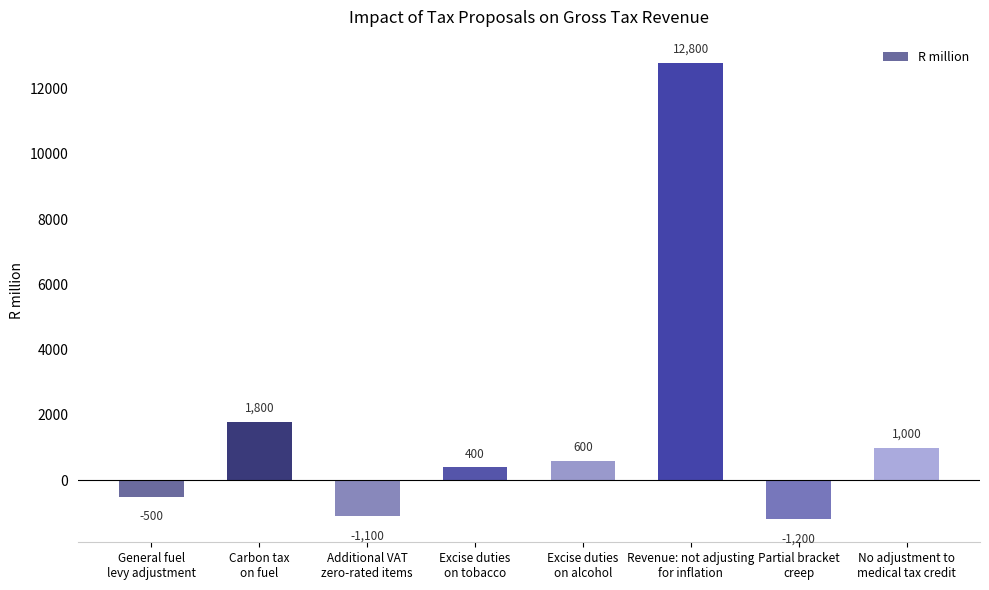

Reading left to right, transcribe all the data shown in this chart.

-500	1800	-1100	400	600	12800	-1200	1000